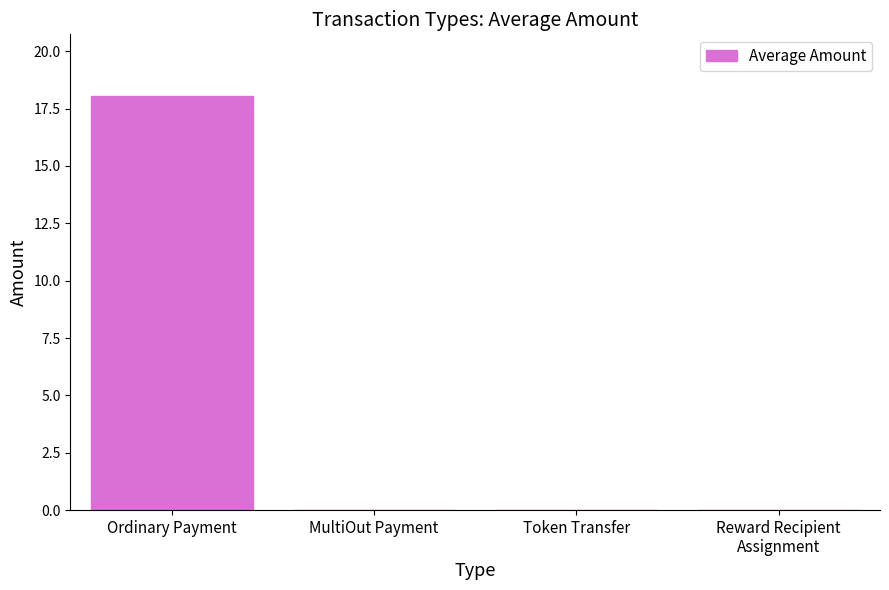

Count the number of categories in the chart.

4